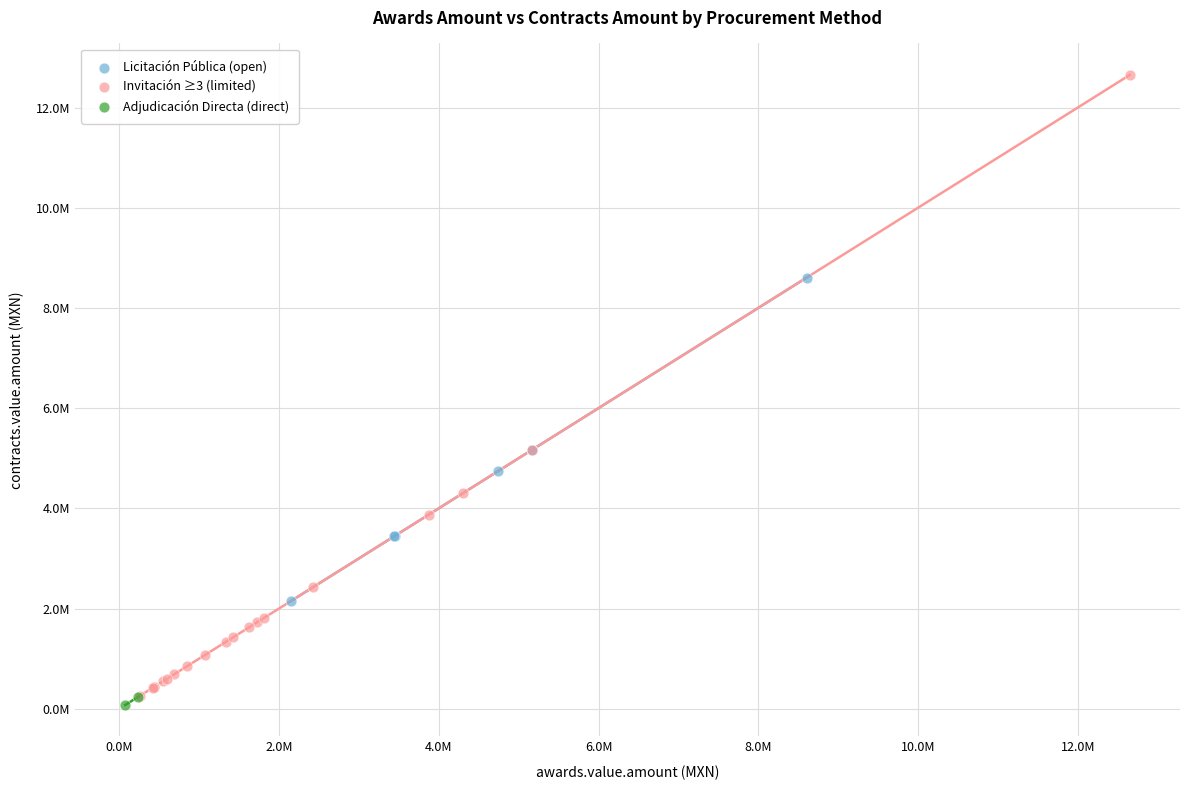

What are all the series names shown in the legend?

Licitación Pública (open), Invitación ≥3 (limited), Adjudicación Directa (direct)